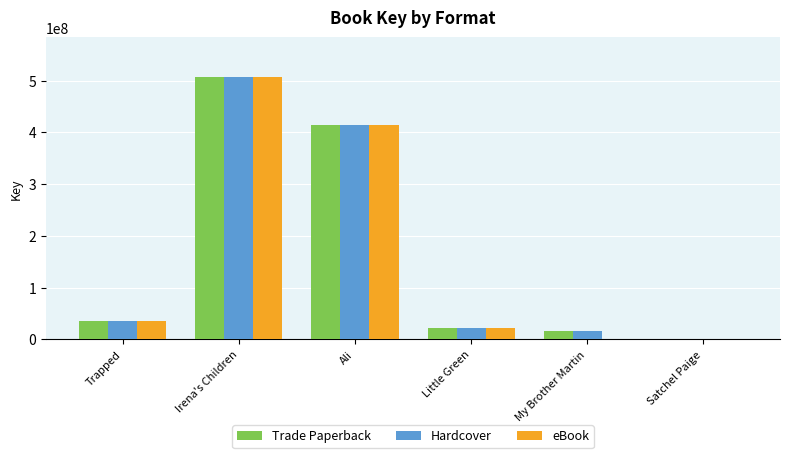

At which label is Trade Paperback closest to 254251613?

Ali